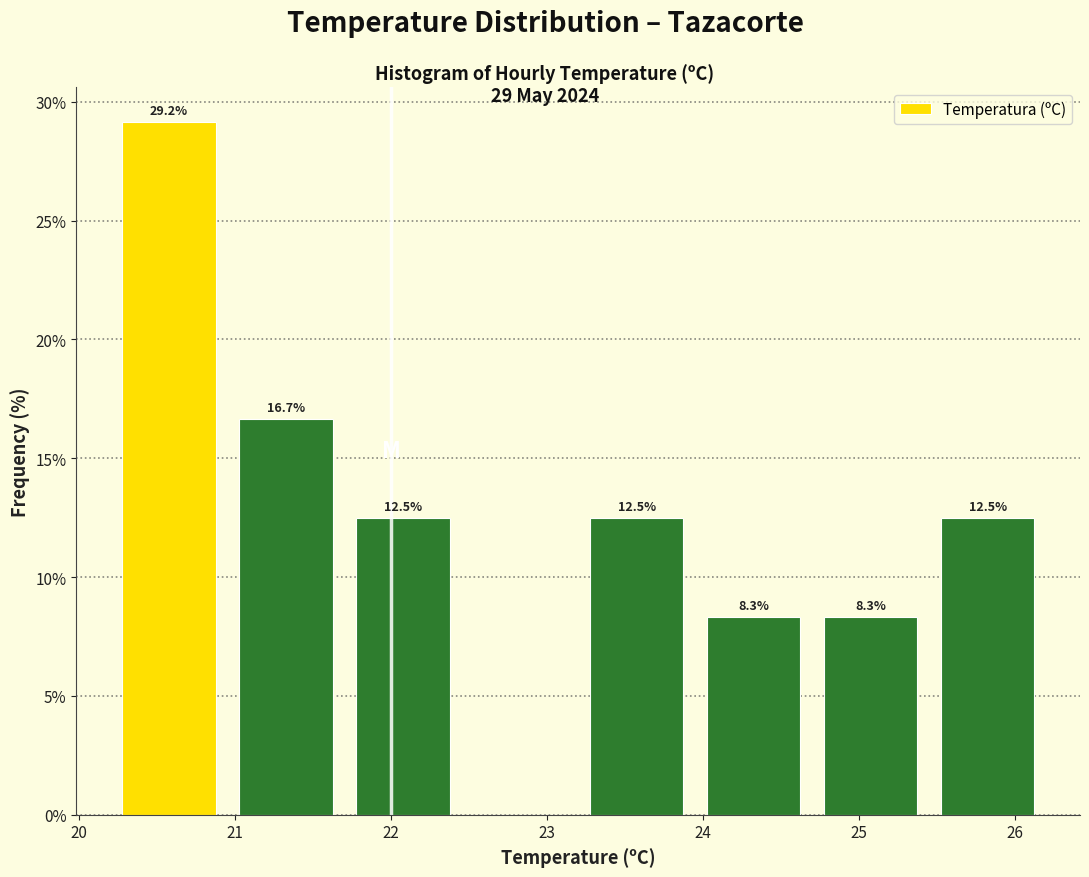

Over which range of the x-axis is the bar tallest?

20.20 to 20.95